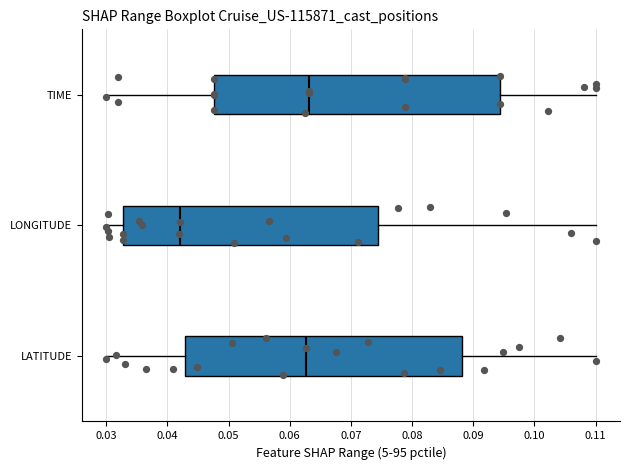

Reading bottom to top, read every box against the x-axis: the position of its median line, the range the box covers, and the ends of its whiskers. The values are not printed on the chart, so give them approximately, as read against the axis.

LATITUDE: median 0.063, box 0.043 to 0.088, whiskers 0.030 to 0.110
LONGITUDE: median 0.042, box 0.033 to 0.074, whiskers 0.030 to 0.110
TIME: median 0.063, box 0.048 to 0.094, whiskers 0.030 to 0.110